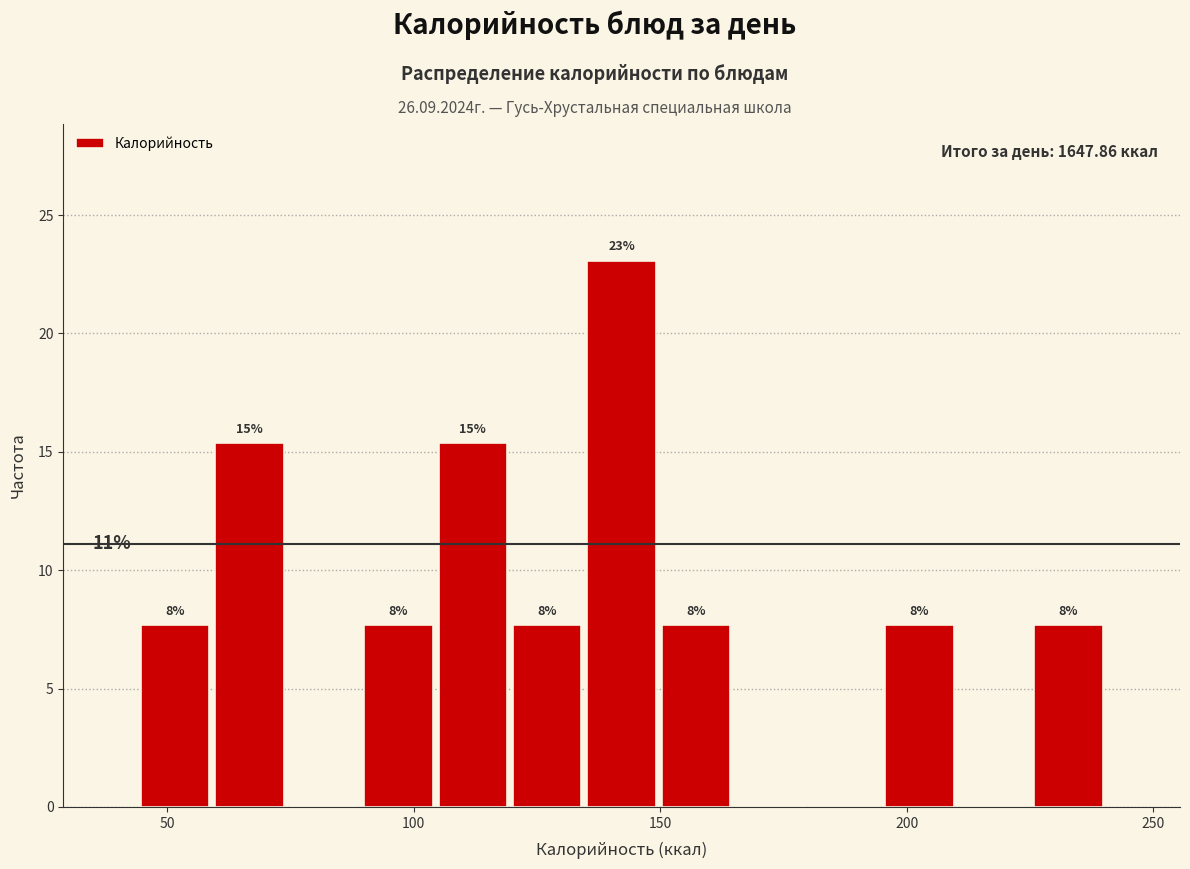

Around what value on the x-axis is the tallest bar? Give the approximate position of its centre, as read against the axis.

140